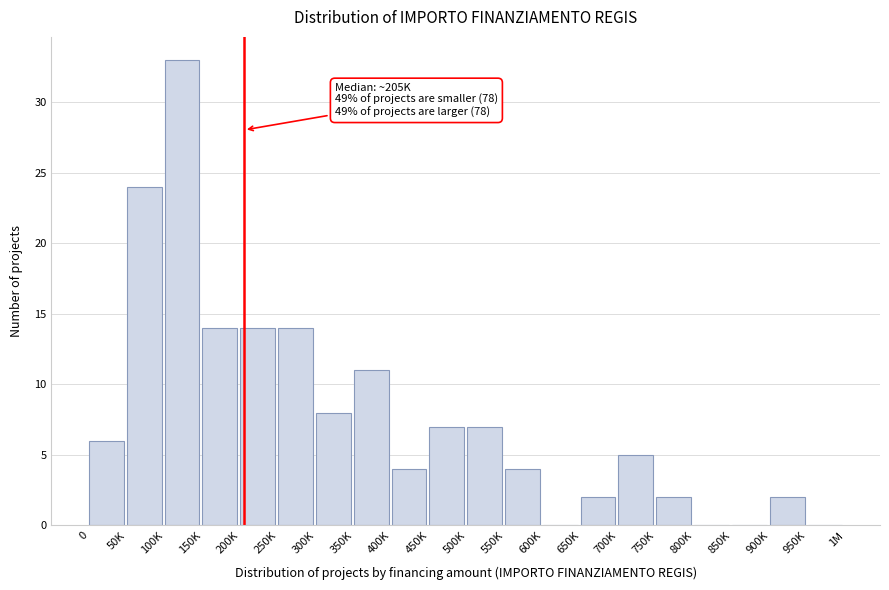

Reading left to right, transcribe all the data shown in this chart.

0=6	50K=24	100K=33	150K=14	200K=14	250K=14	300K=8	350K=11	400K=4	450K=7	500K=7	550K=4	600K=0	650K=2	700K=5	750K=2	800K=0	850K=0	900K=2	950K=0